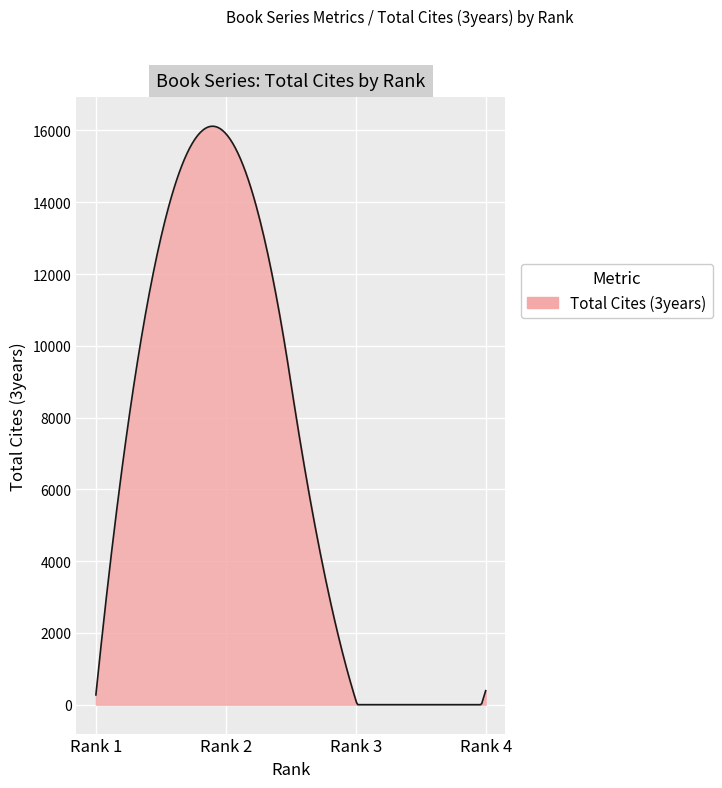

What is the difference between the maximum and minimum values?

16117.7